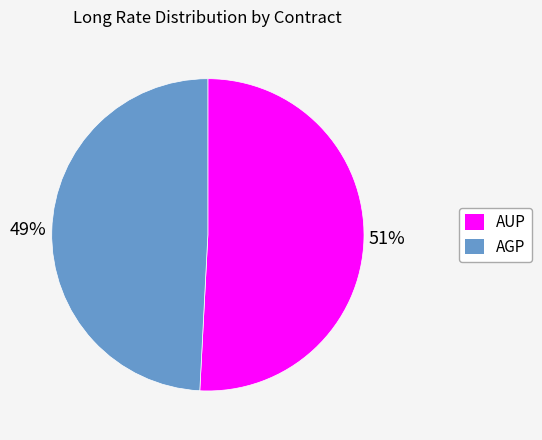

Combined, do AUP and AGP account for over 50%?

Yes